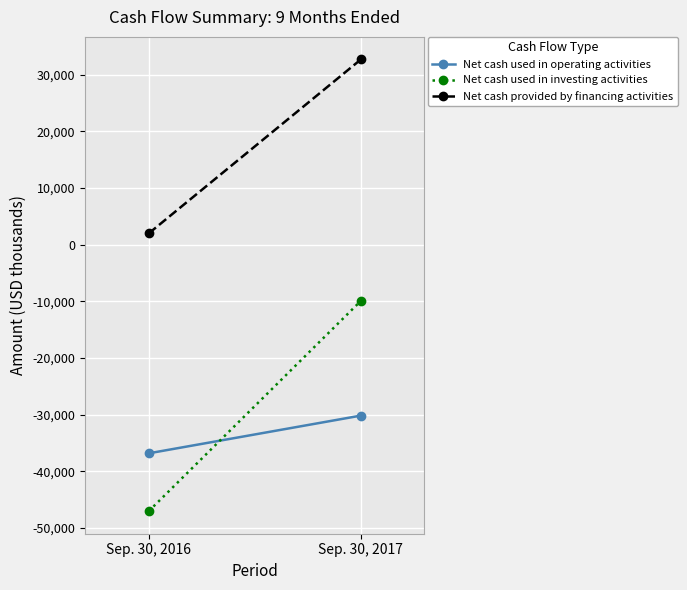

How many lines are shown in the chart?

3